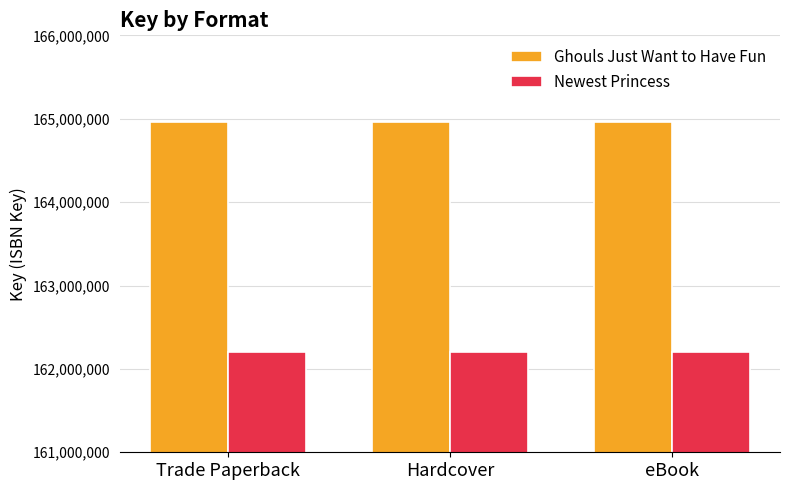

Read the Newest Princess value at Hardcover.

162197103